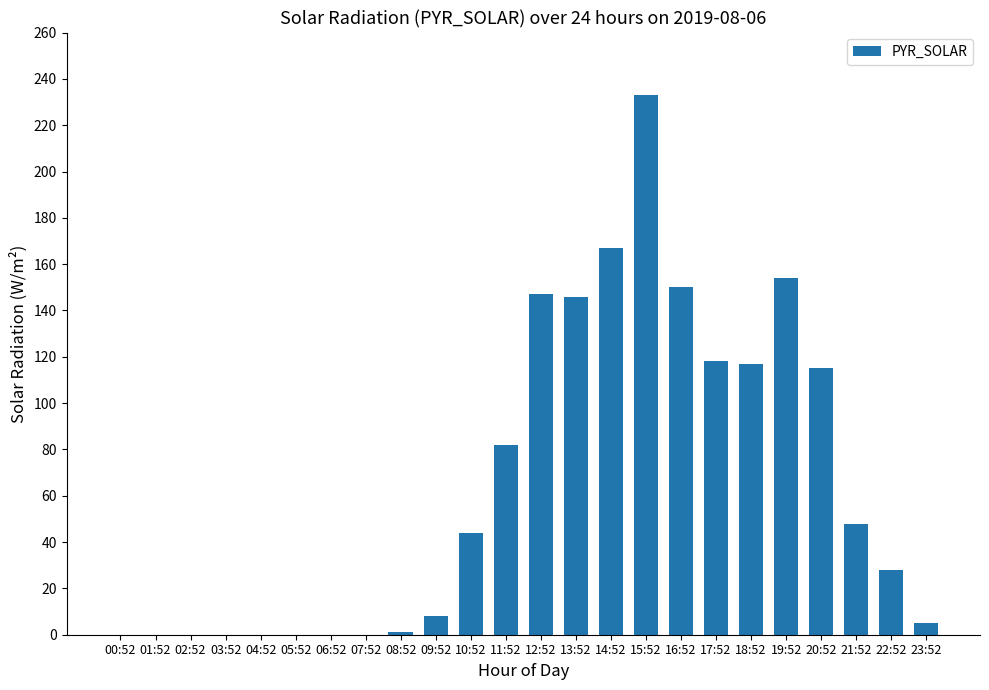

Approximately how many times larger is the value at 20:52 compared to 13:52?

0.8